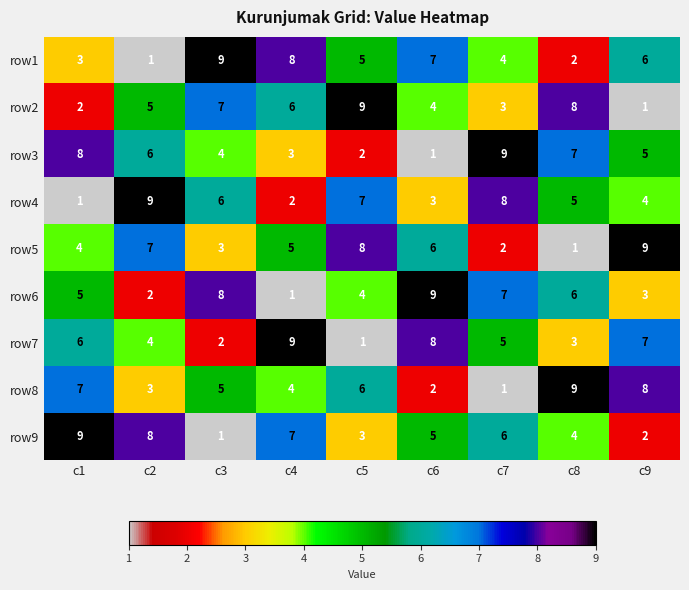

The value of row4 at c6 is 3. True or false?

True